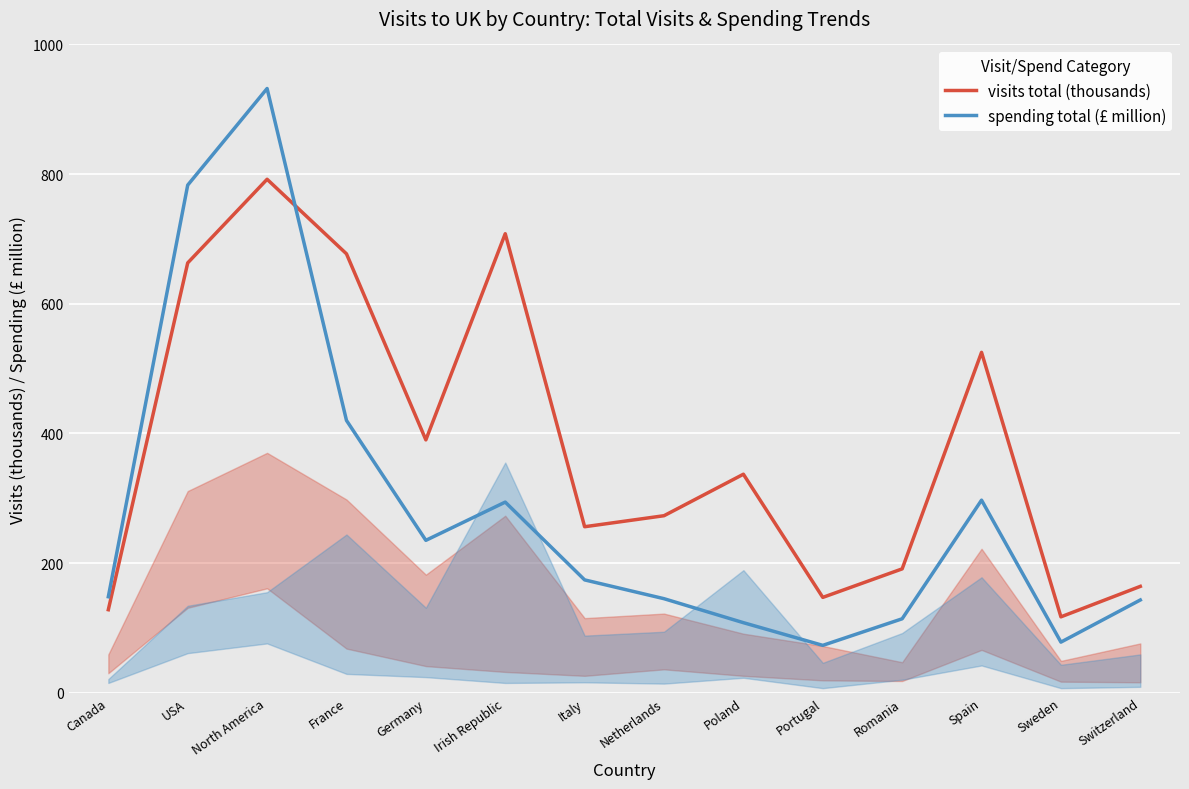

Which series changed the most between Portugal and Sweden?

visits total (thousands)